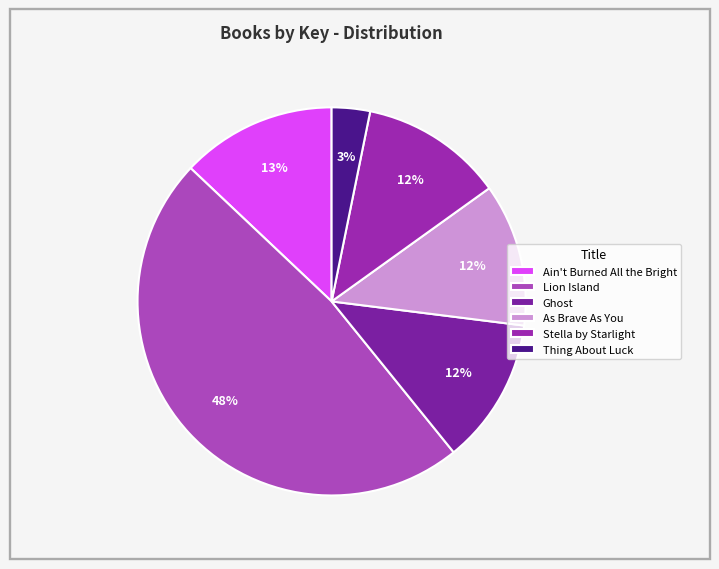

What percentage is the Thing About Luck slice, to the nearest percent?

3%